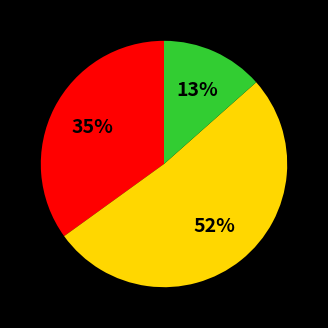

To the nearest percent, what is the average slice percentage?

33%